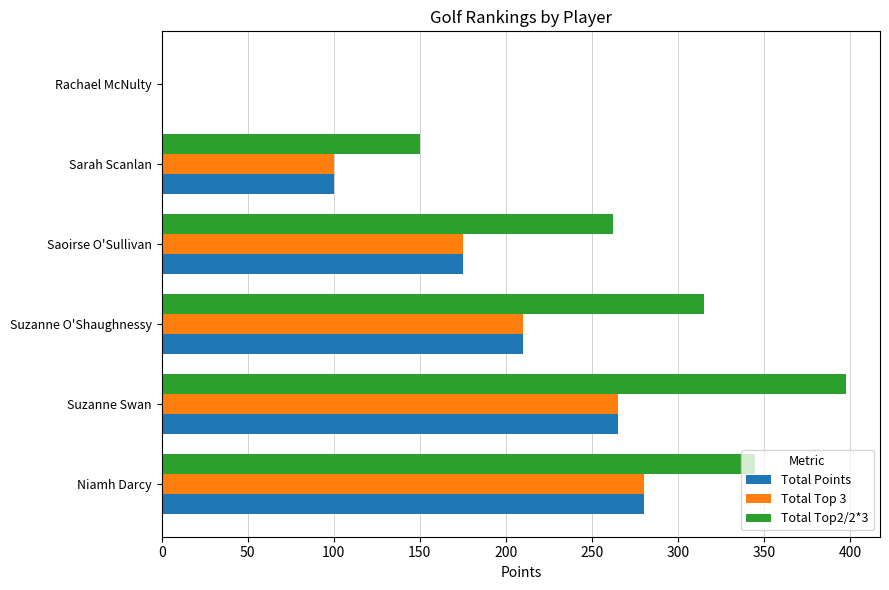

Which label corresponds to the largest value in the chart?

Suzanne Swan